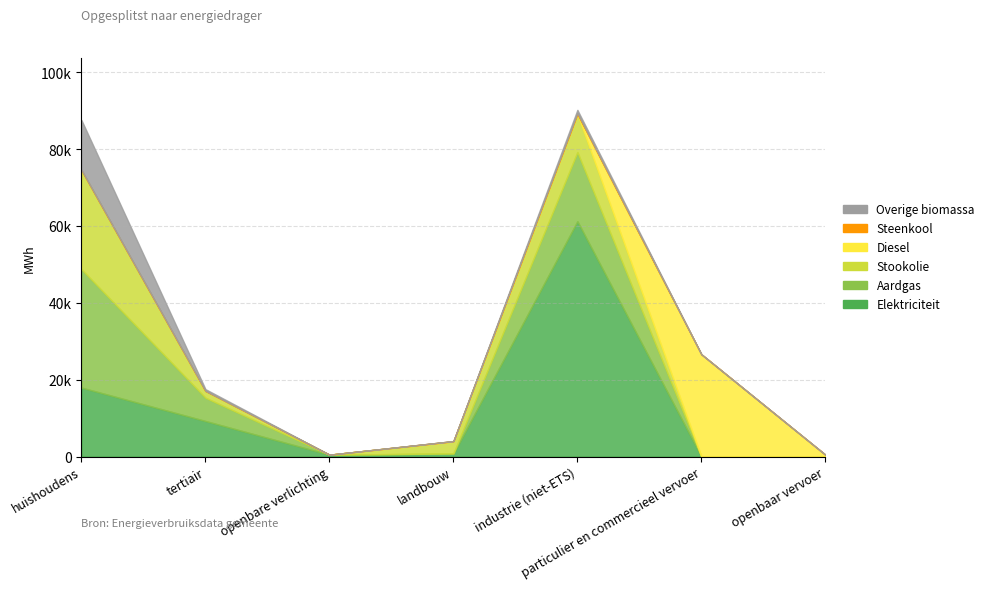

What is the total value across all series at industrie (niet-ETS)?

90191.6